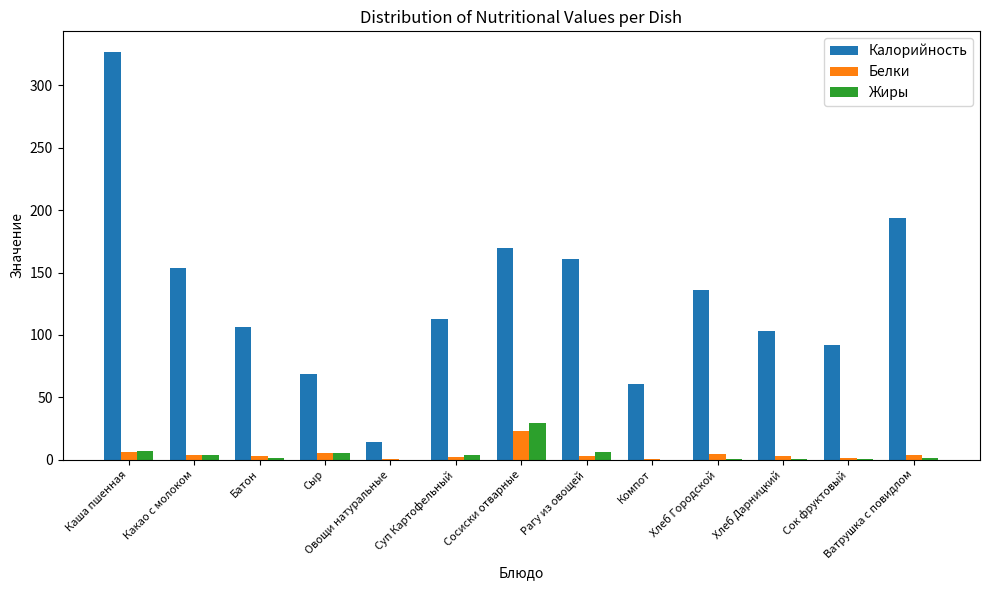

Is the value of Калорийность at Овощи натуральные greater than the value of Белки at Суп Картофельный?

Yes